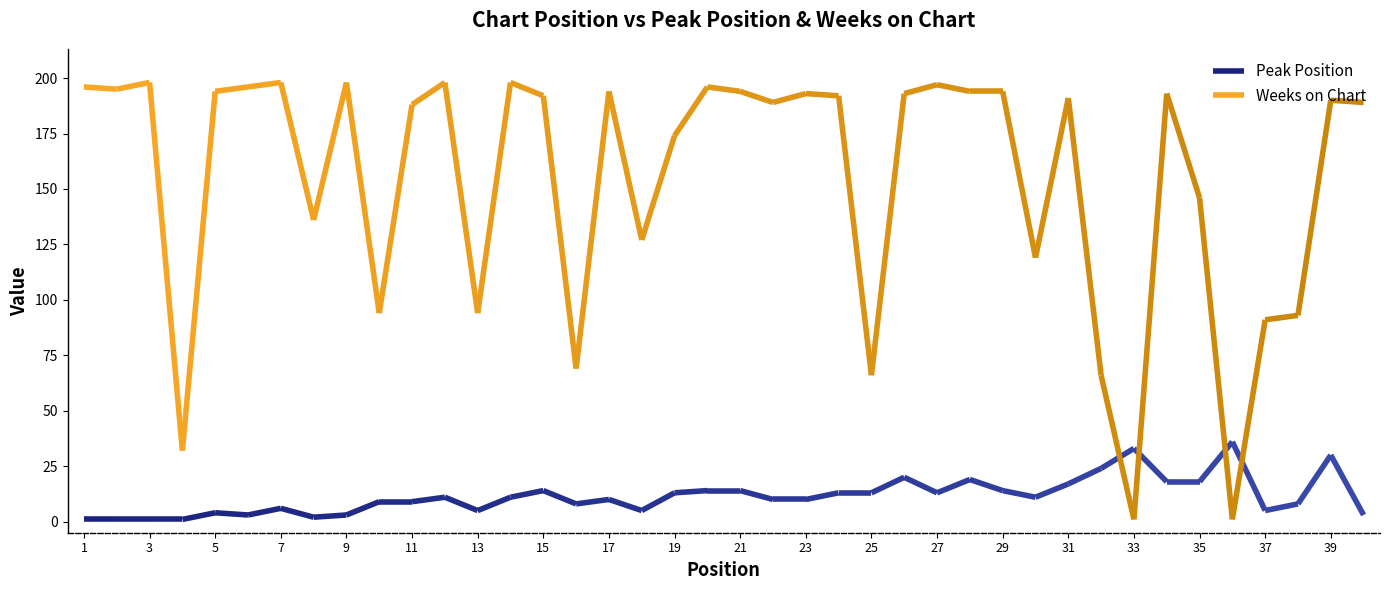

True or false: Peak Position has more than 2 points higher than both neighbors.

True